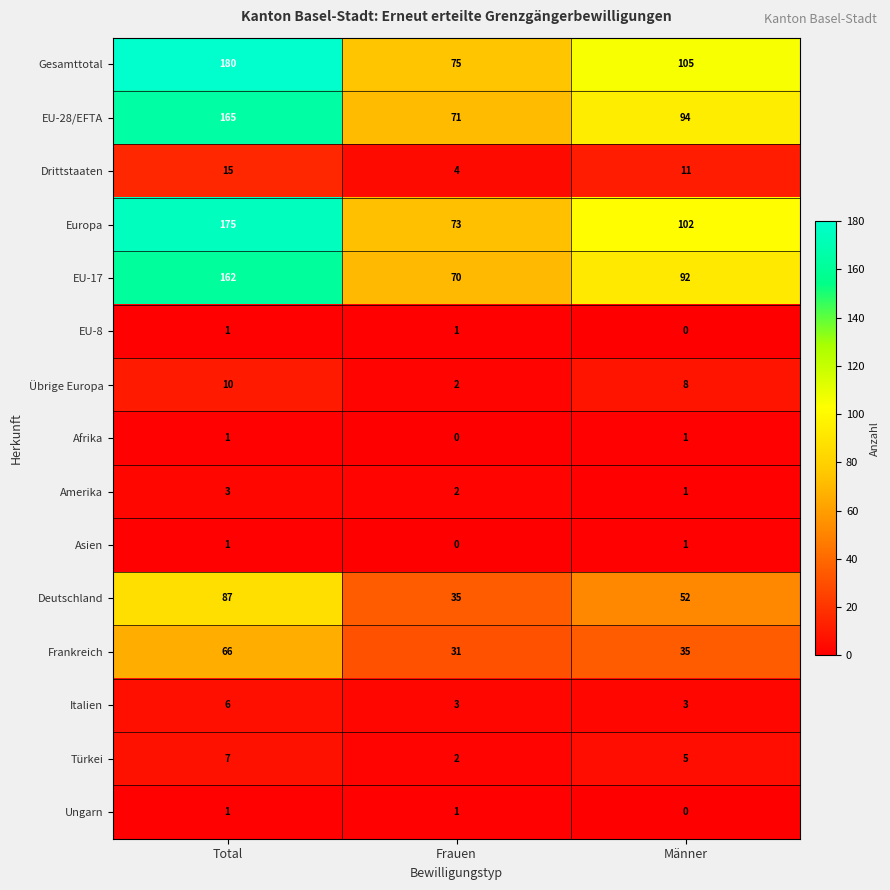

Where is Ungarn nearest to the value 0?

Männer